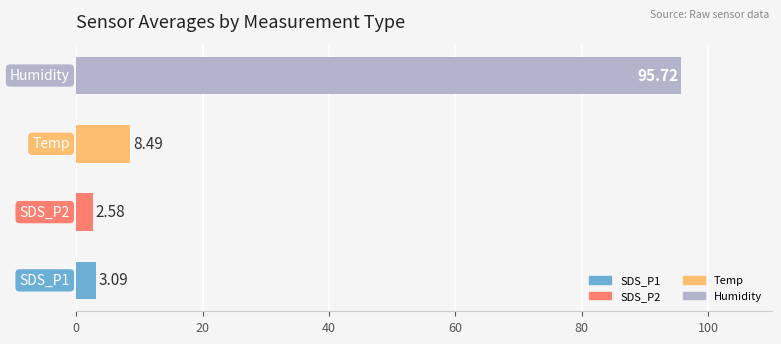

What is the difference between the maximum and minimum values?

93.1